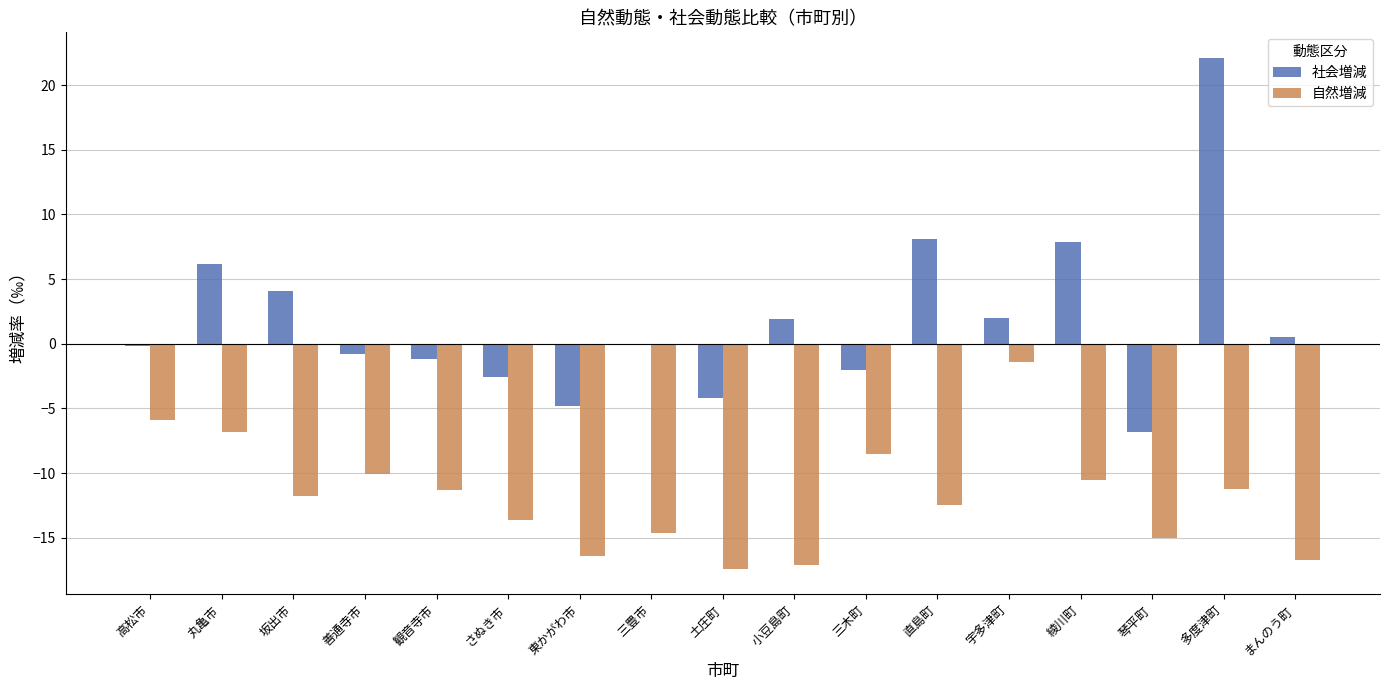

Is the value of 自然増減 at さぬき市 greater than the value of 社会増減 at 三豊市?

No